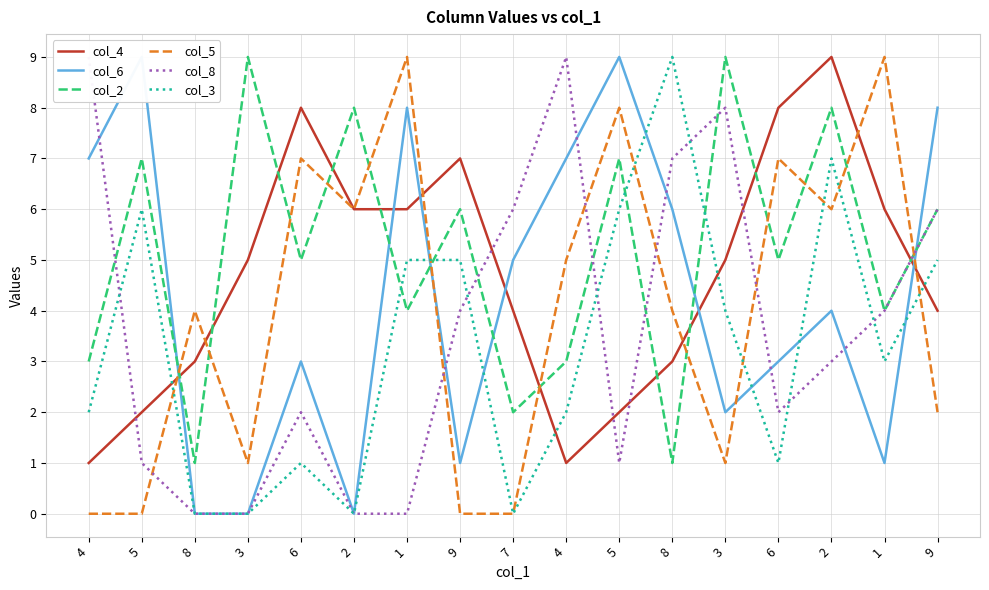

Which series has the largest total across all categories?

col_2